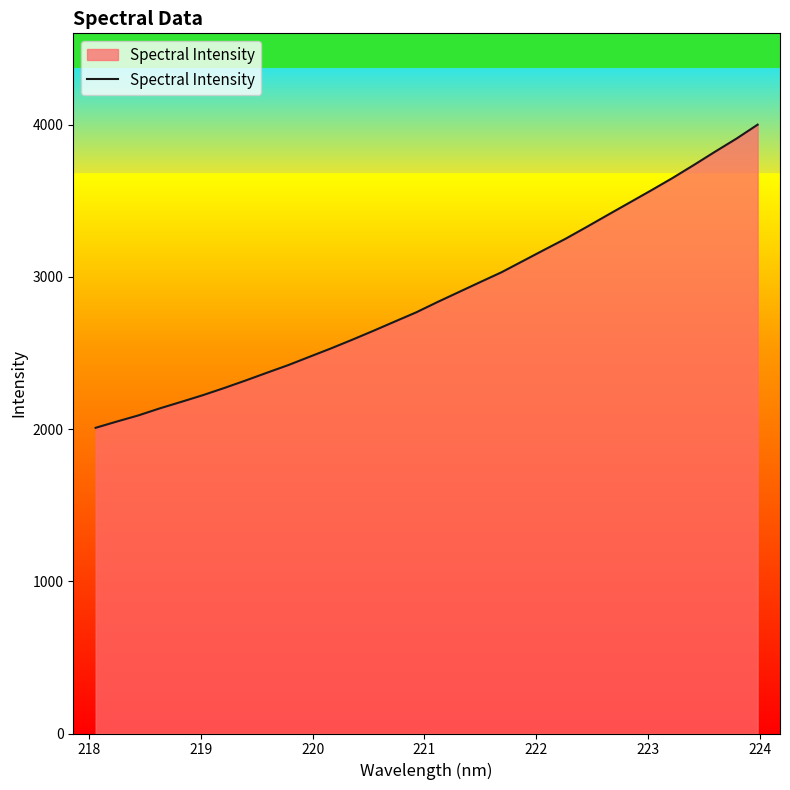

What is the difference between the maximum and minimum values?

1991.5